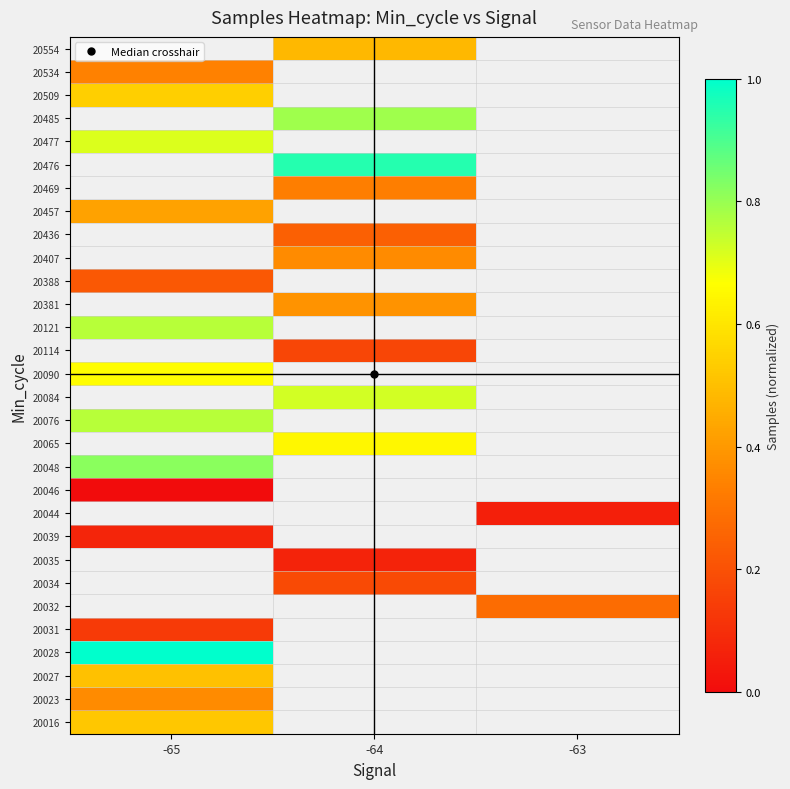

Between -63 and -65, which is larger?

-65